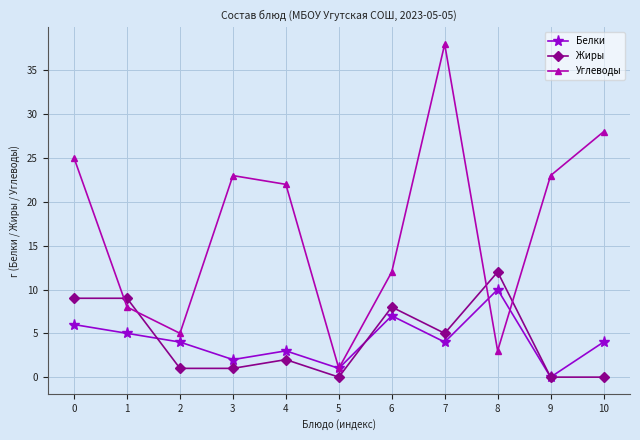

The Жиры series shows 0 at 9. True or false?

True